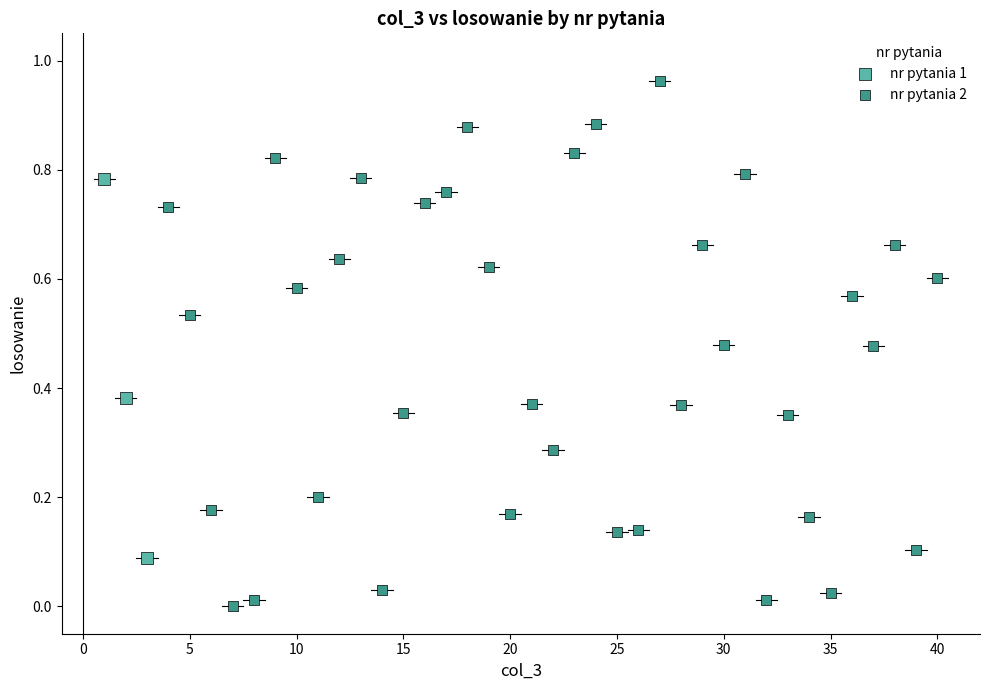

Which series reaches the maximum Y coordinate?

nr pytania 2